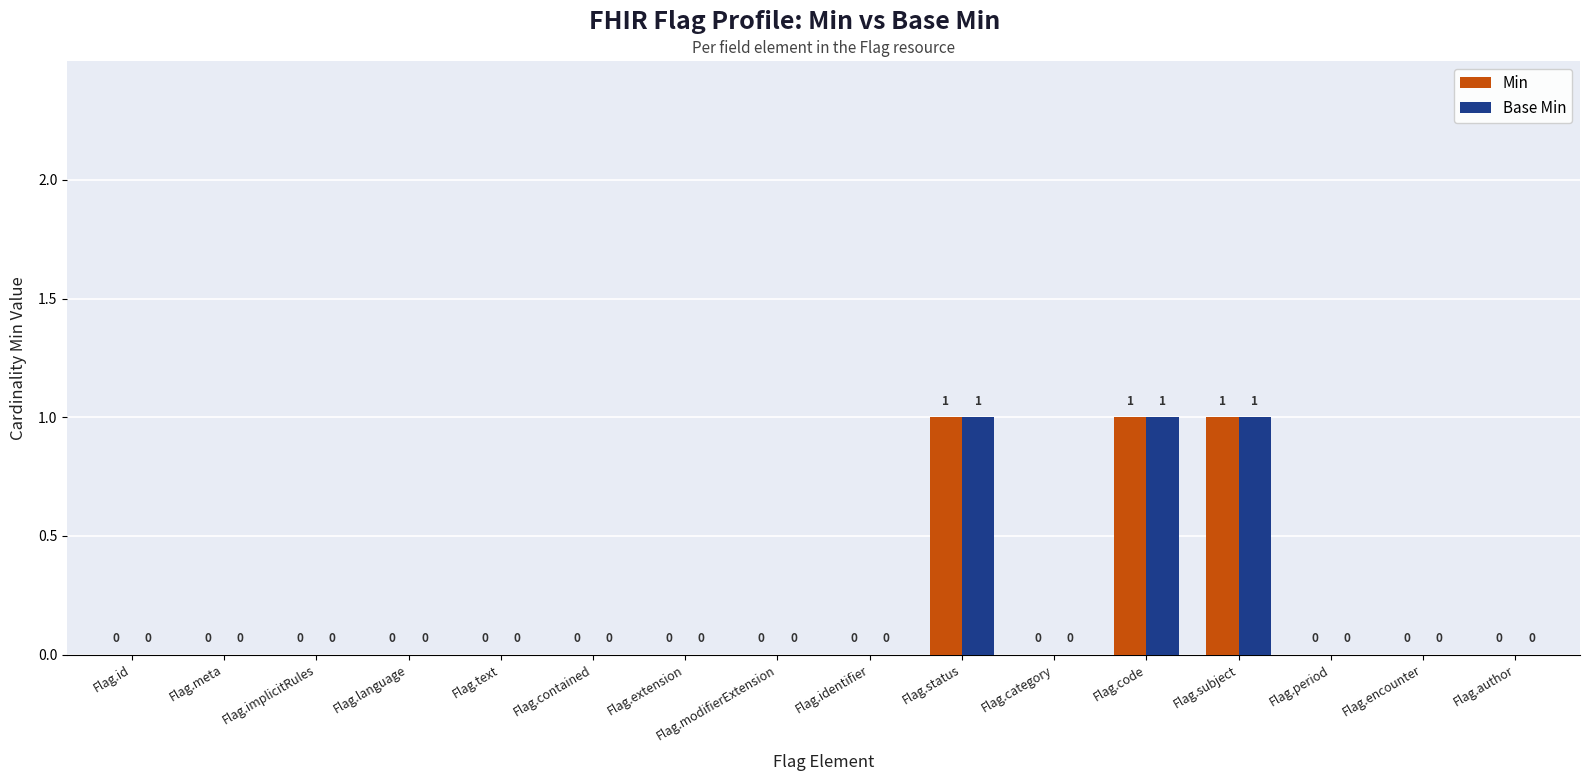

What is the difference between the Base Min values at Flag.author and Flag.code?

1